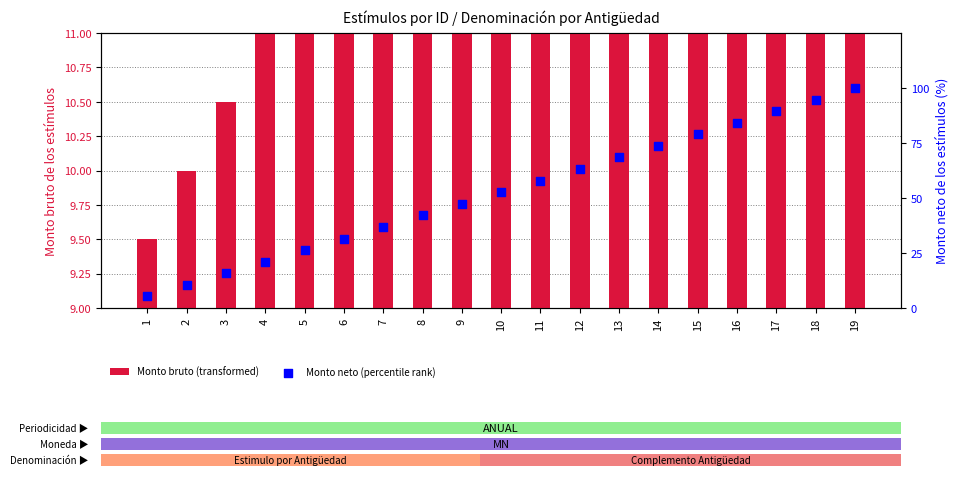

Is the value of Monto bruto (transformed) at 5 greater than the value of Monto neto (percentile rank) at 5?

No